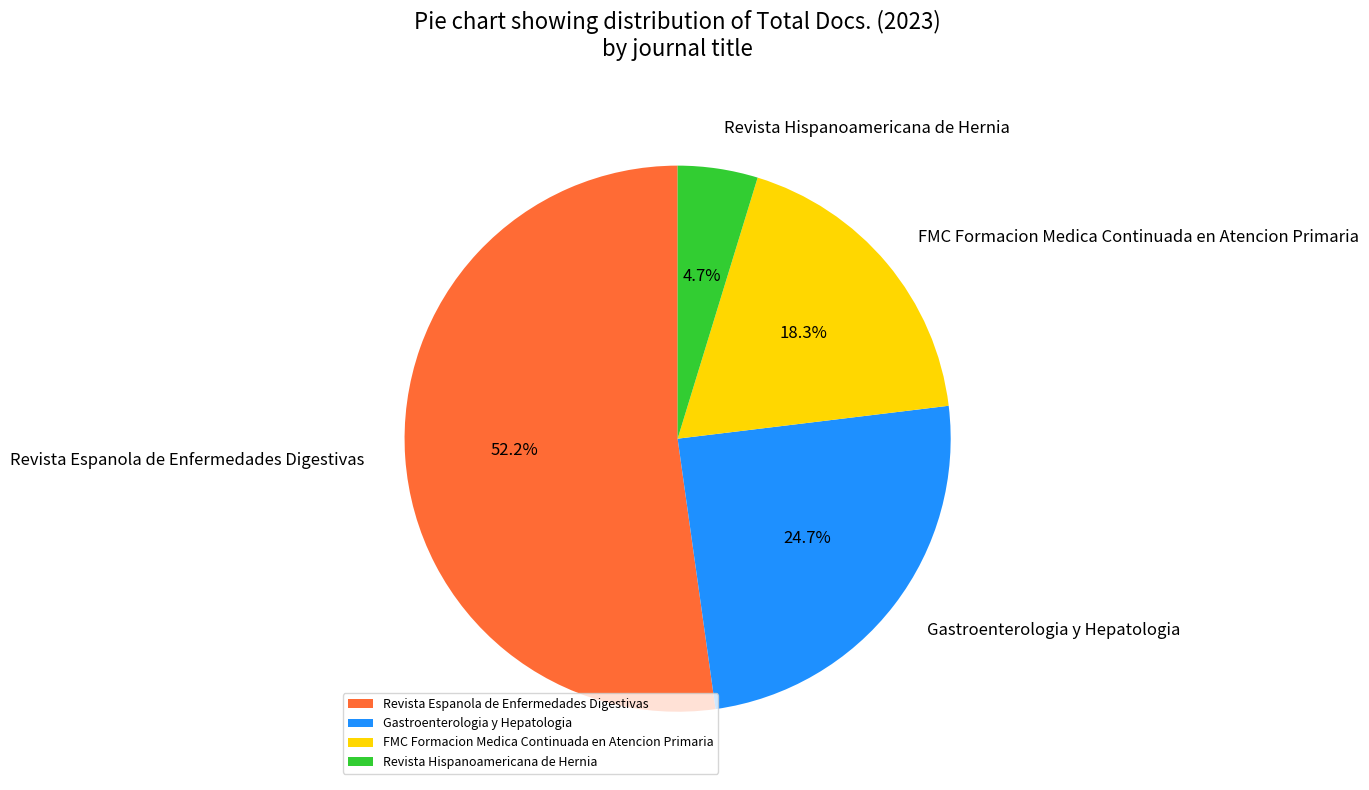

To the nearest percent, what is the difference between the Revista Hispanoamericana de Hernia and FMC Formacion Medica Continuada en Atencion Primaria slice percentages?

14%